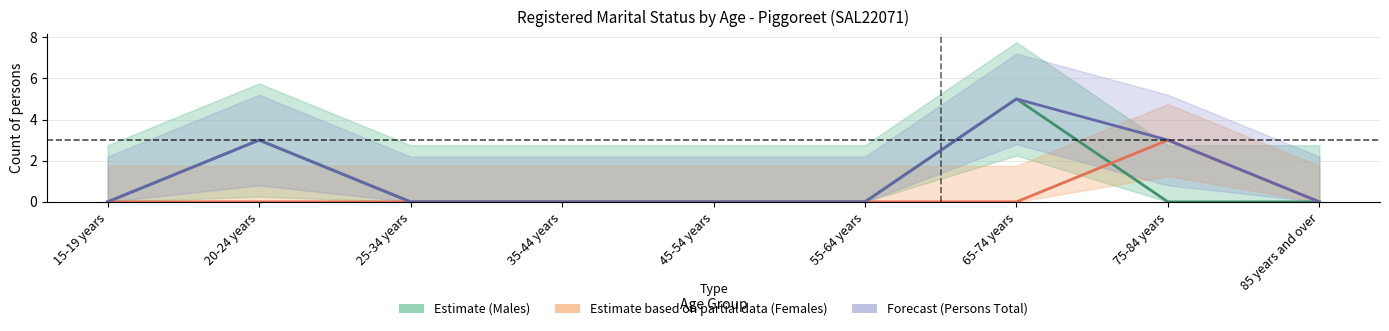

Which series changed the most between 20-24 years and 65-74 years?

Estimate (Males)